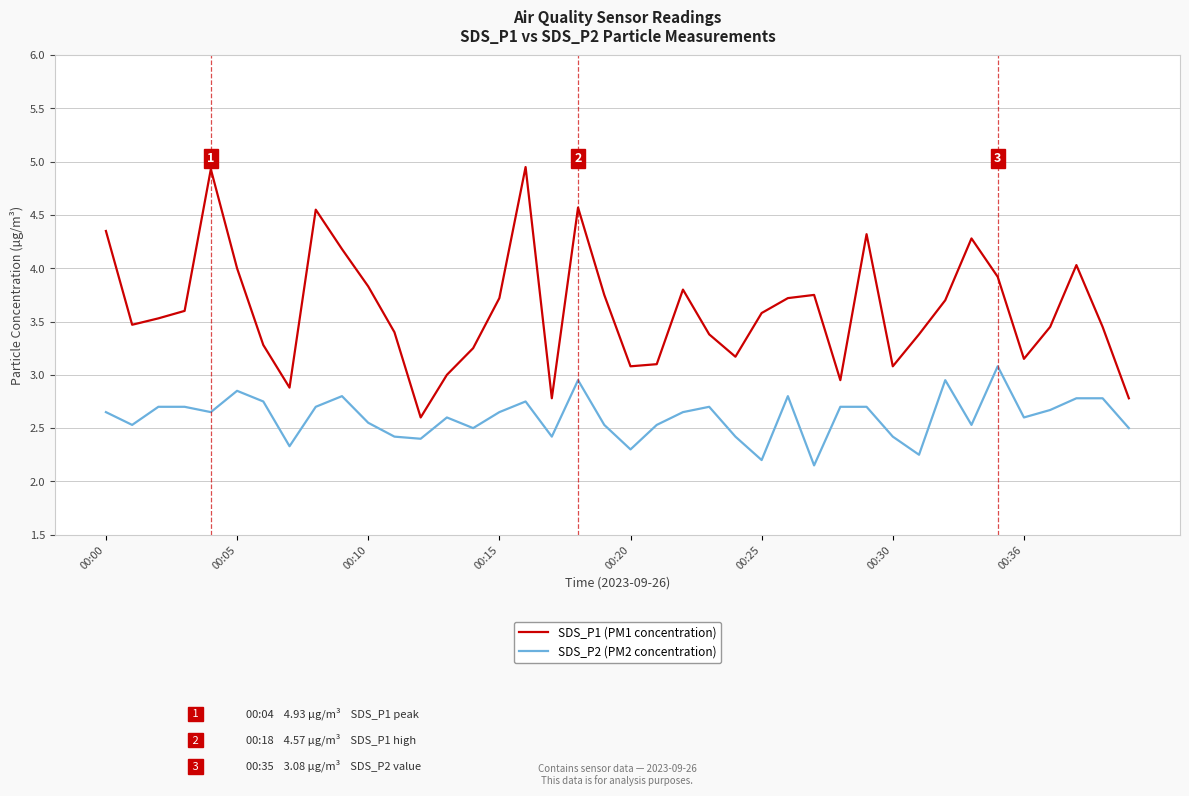

True or false: SDS_P2 (PM2 concentration) and SDS_P1 (PM1 concentration) intersect in this chart.

False